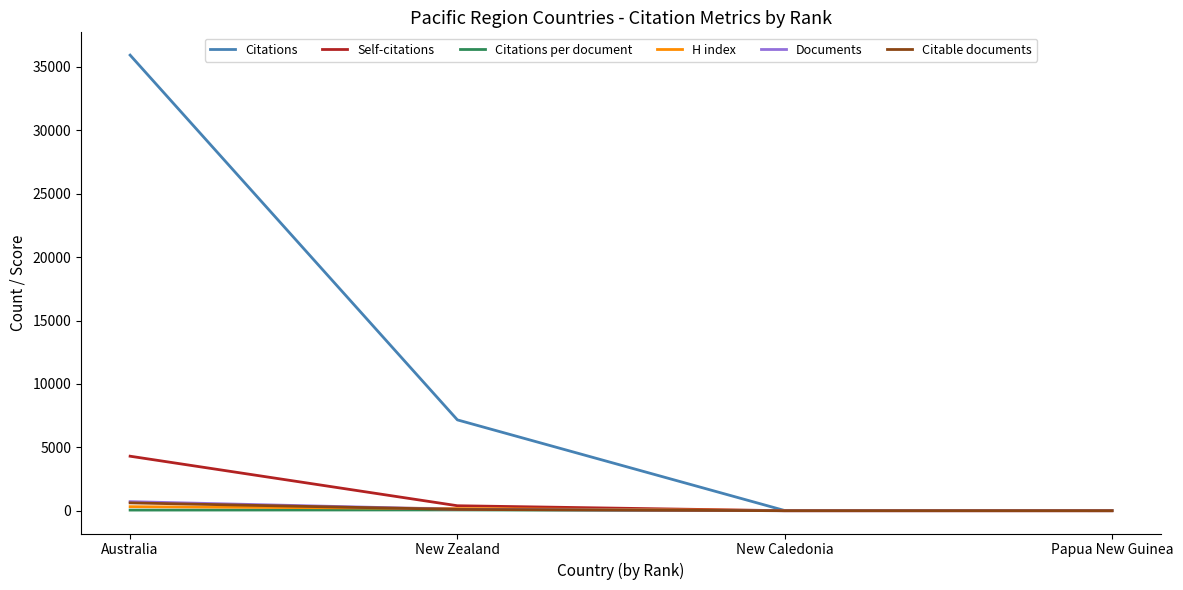

What is the greatest value displayed?

35936.0